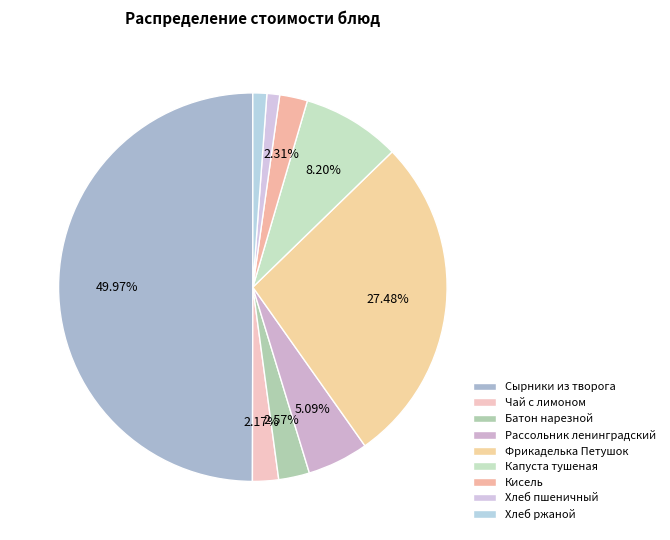

To the nearest percent, what is the difference between the largest and smallest slice percentages?

49%